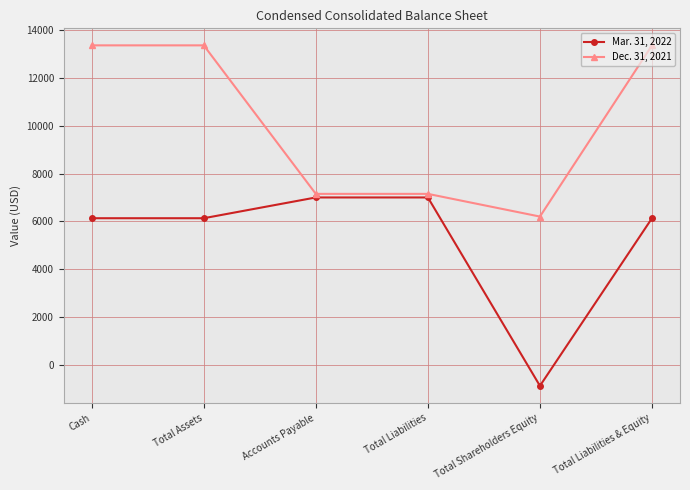

True or false: Mar. 31, 2022 has more than 1 interior local peaks.

False